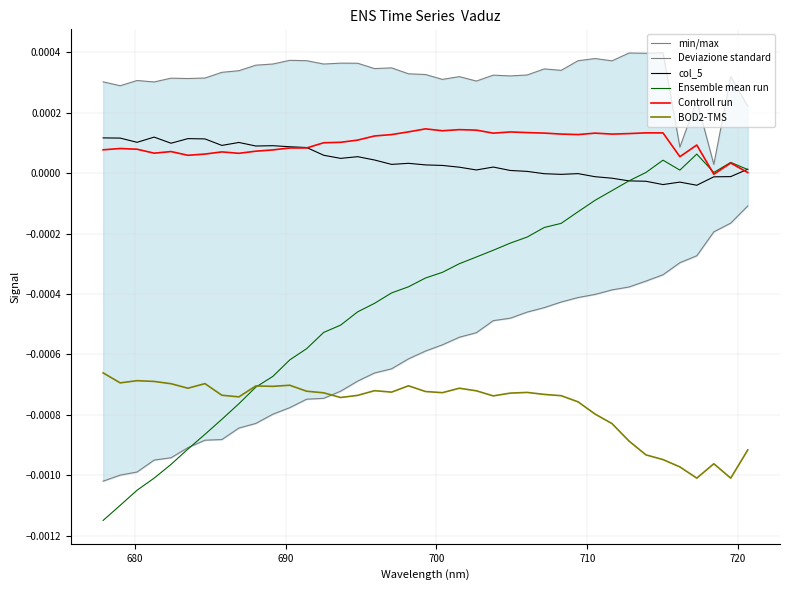

True or false: Controll run and BOD2-TMS intersect in this chart.

False